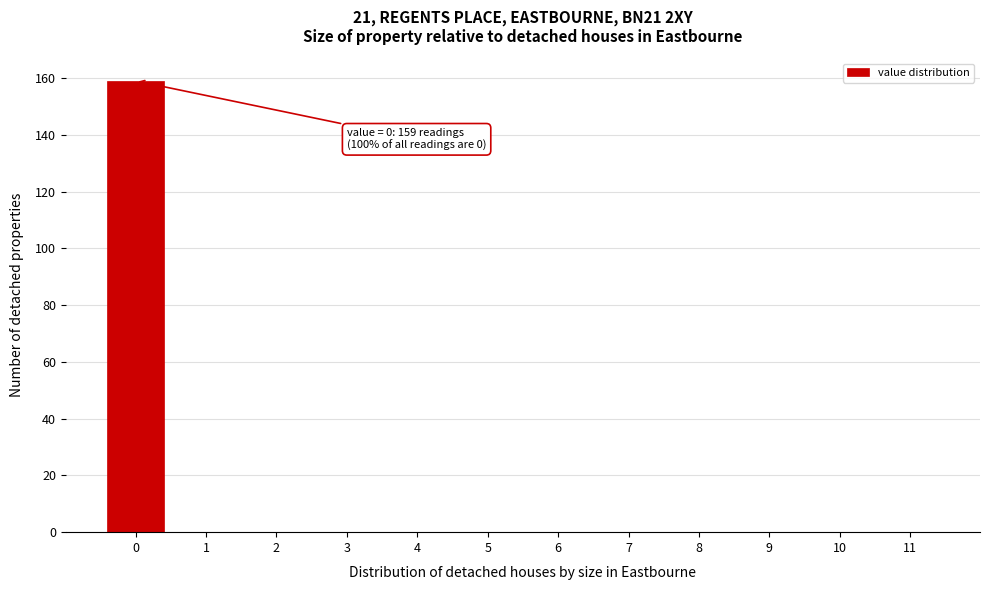

Reading left to right, extract all data points from this chart.

0=159	1=0	2=0	3=0	4=0	5=0	6=0	7=0	8=0	9=0	10=0	11=0